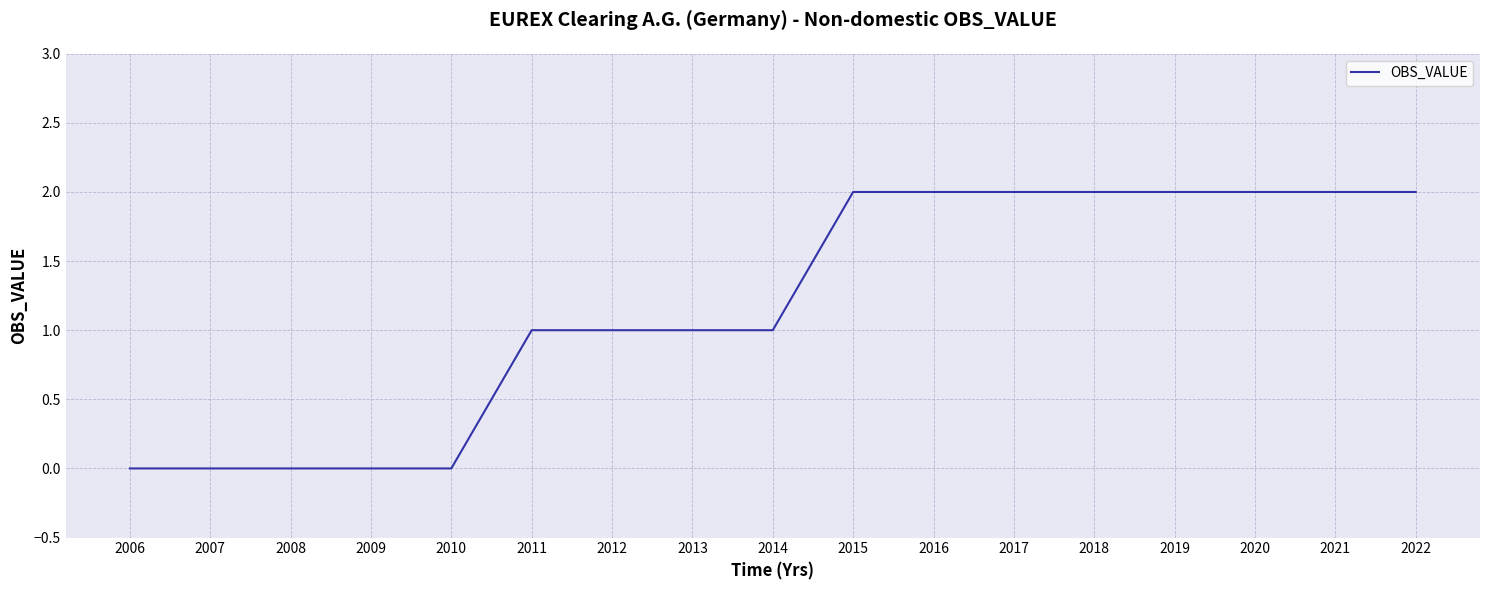

The chart shows a value of 2 at 2017. True or false?

True